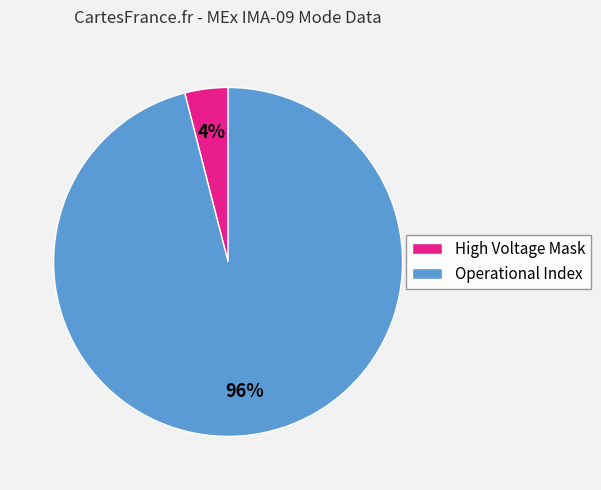

How many slices are in this pie chart?

2